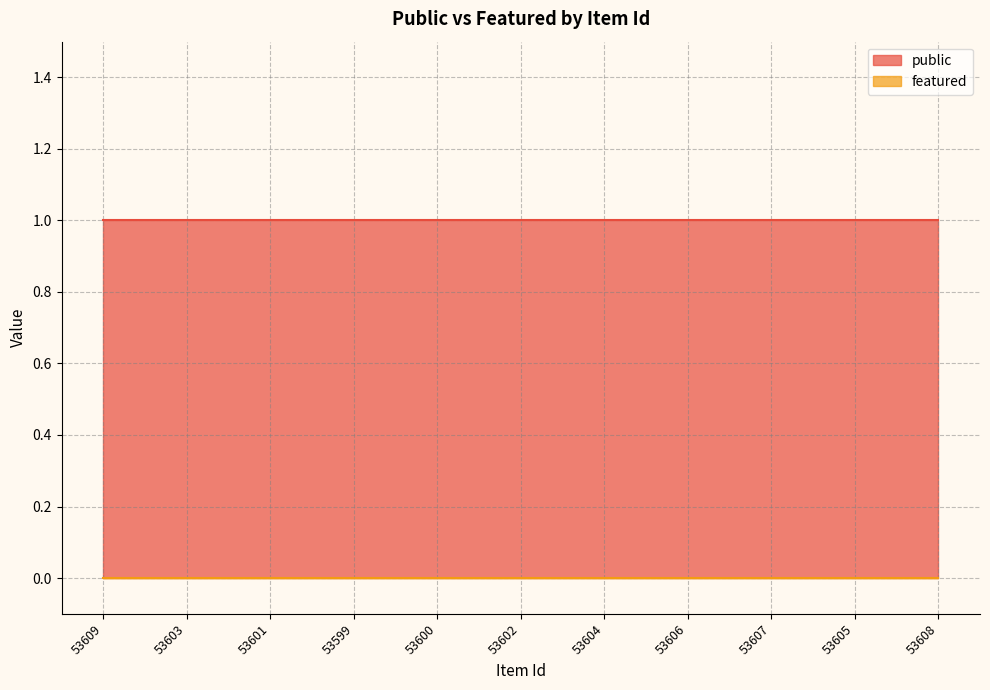

At 53600, list the series in order from smallest to largest.

featured, public